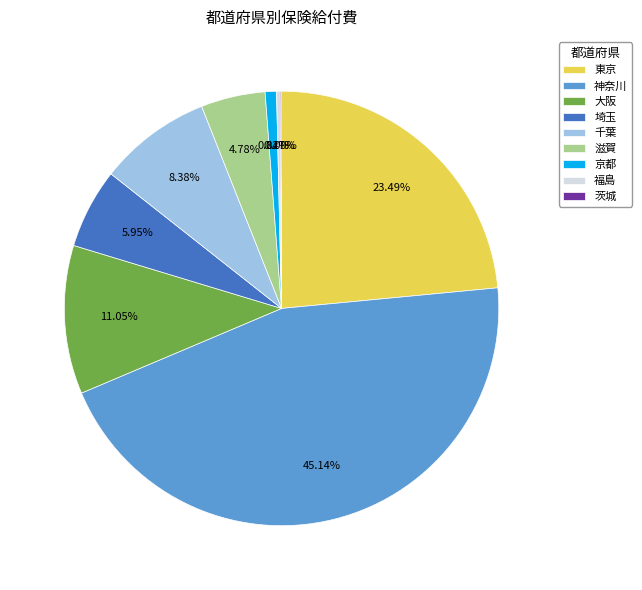

To the nearest percent, what percentage of the pie is 埼玉?

6%